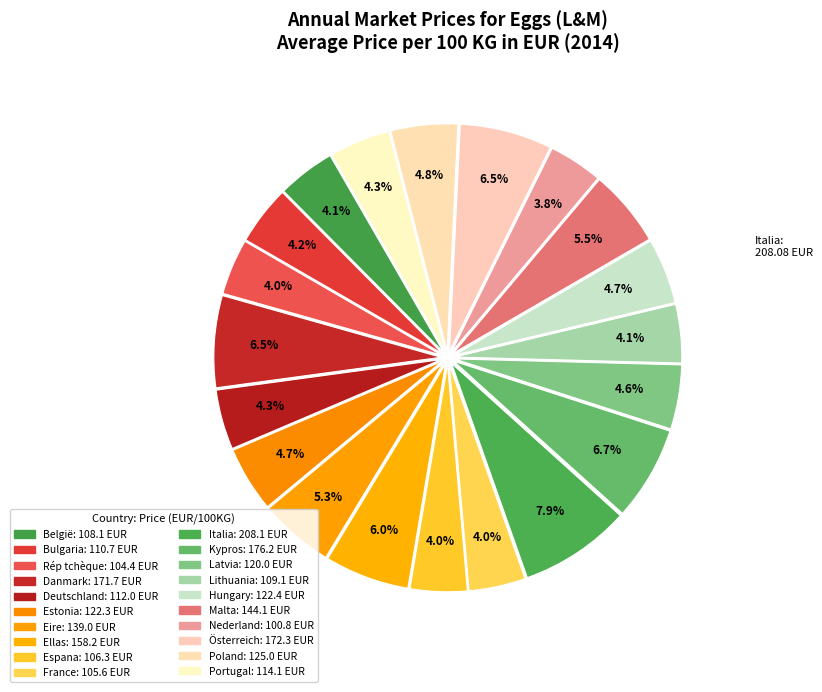

Between Latvia and Lithuania, which is larger?

Latvia